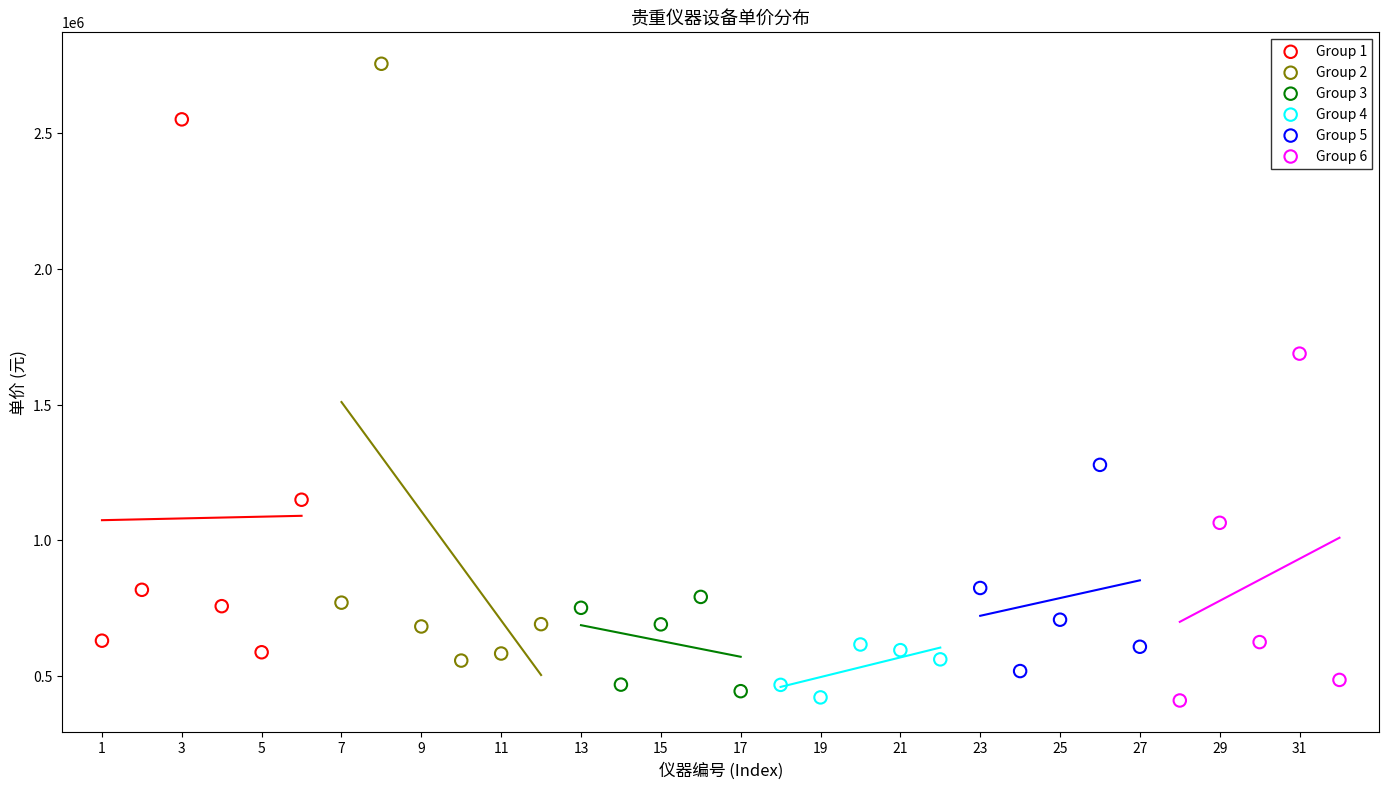

Which series reaches the maximum Y coordinate?

Group 2